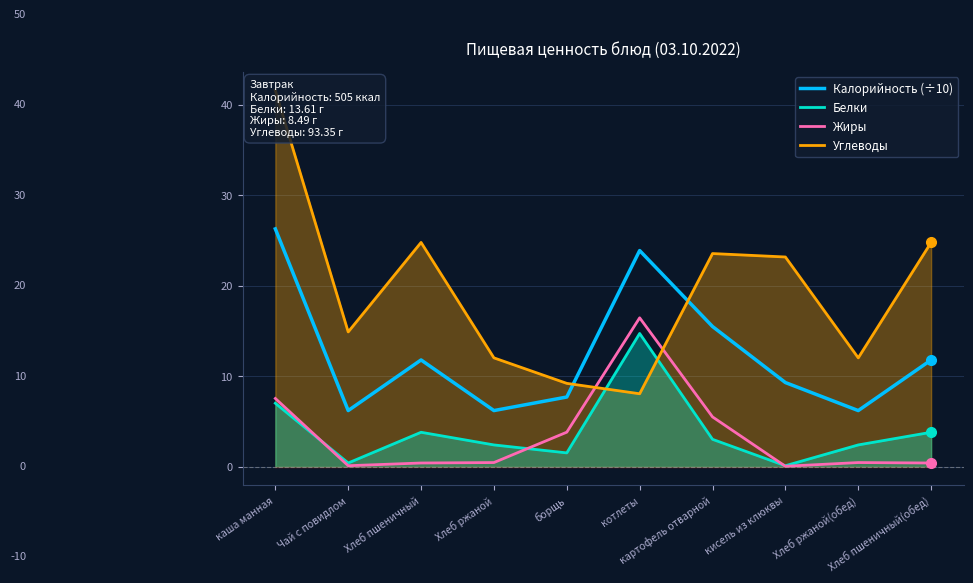

What is the difference between the second highest and second lowest values in the Жиры series?

7.4